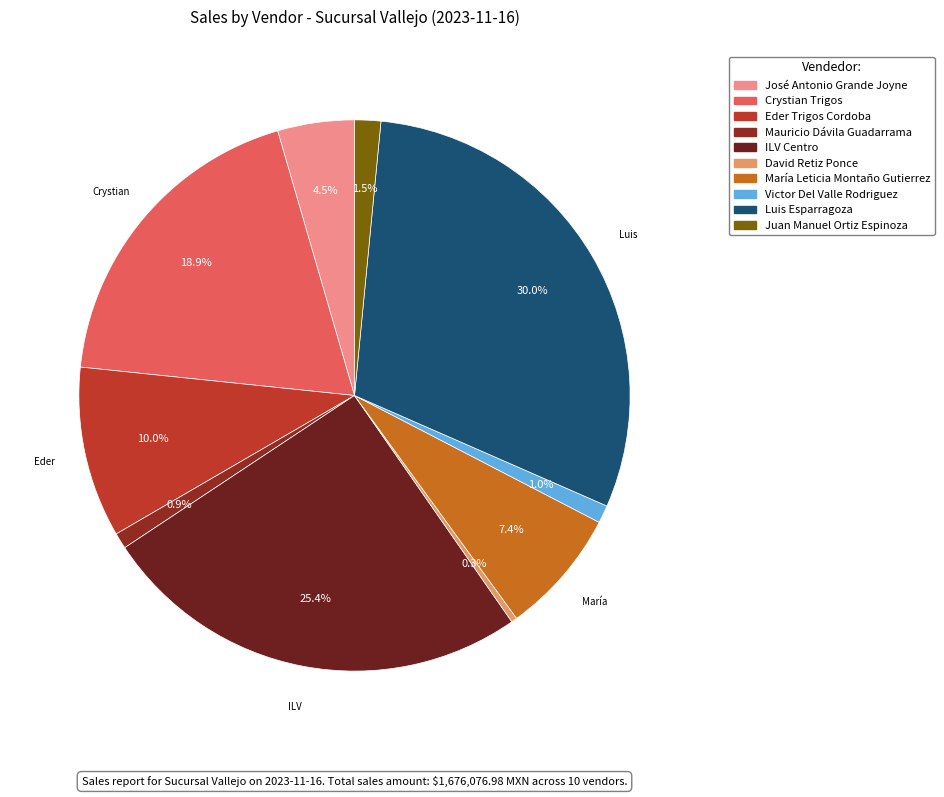

Is there a majority slice in this chart?

No